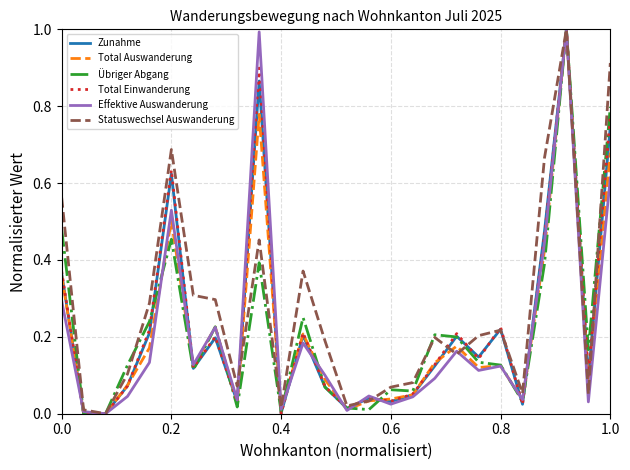

How many interior local peaks does the Effektive Auswanderung series have?

8